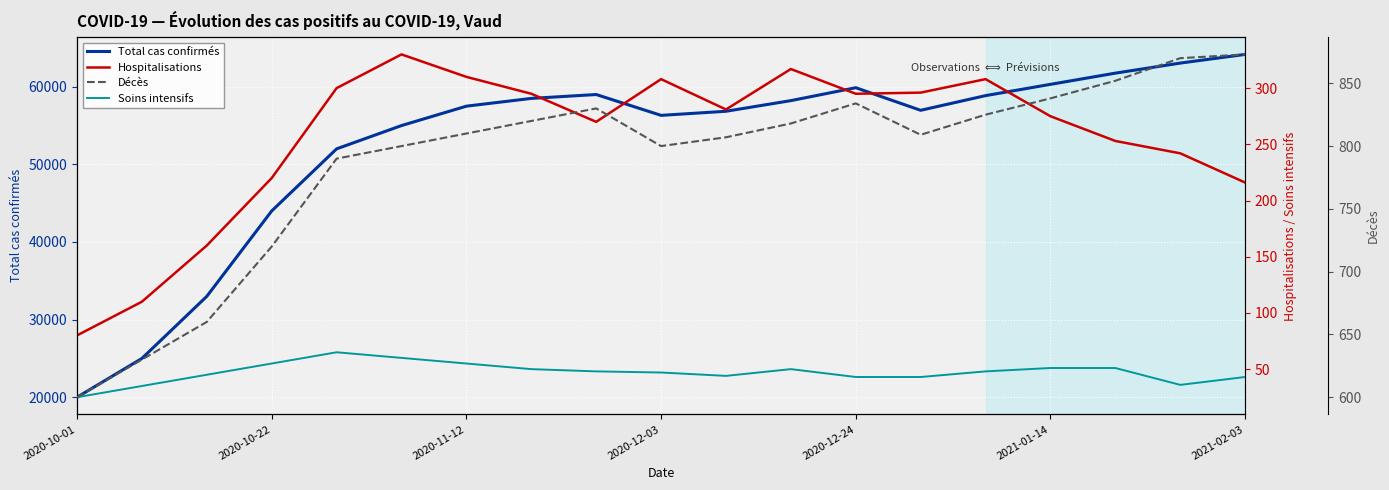

What is the sum of all Soins intensifs values?

894